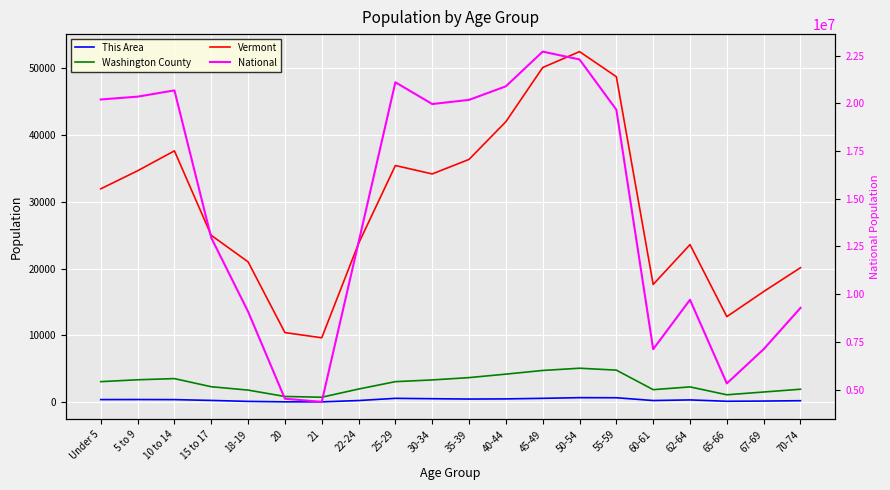

What is the difference between the second highest and minimum values in the Washington County series?

4059